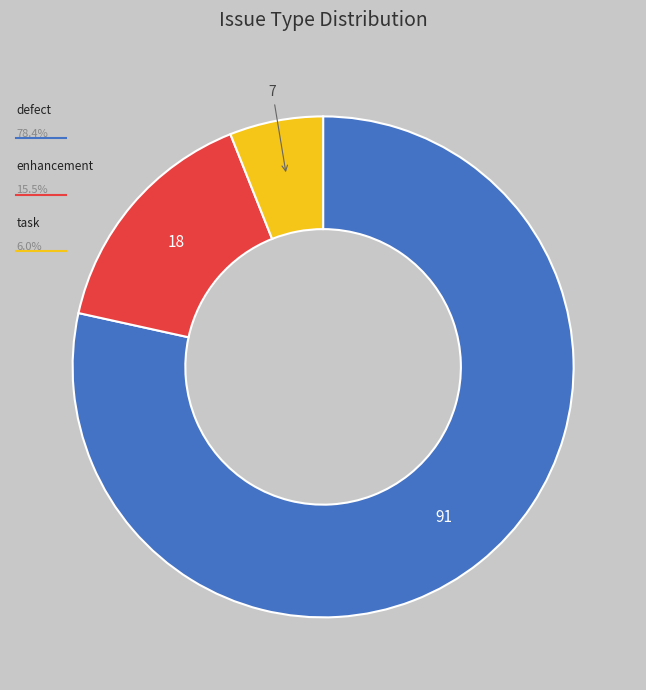

Does any single category account for the majority?

Yes